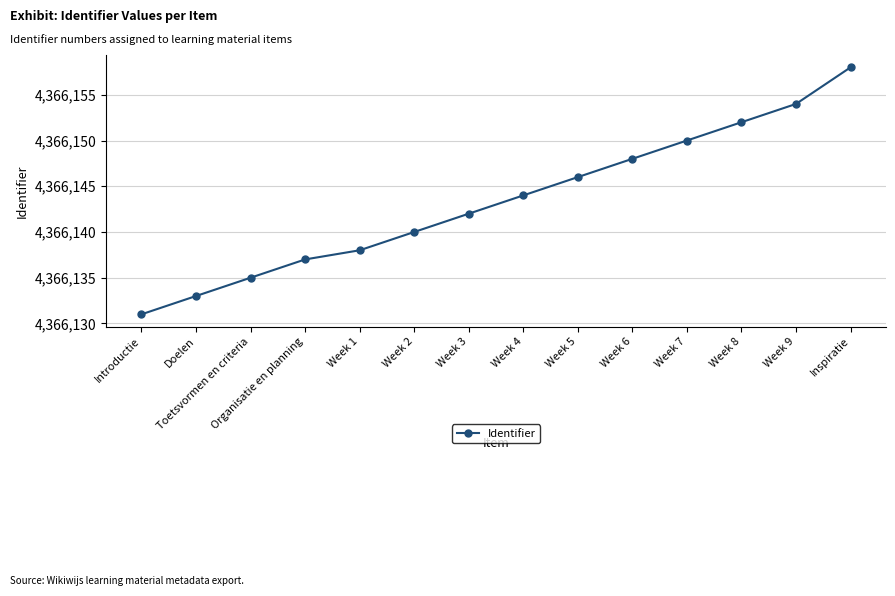

At which label is the value closest to 4366144?

Week 4